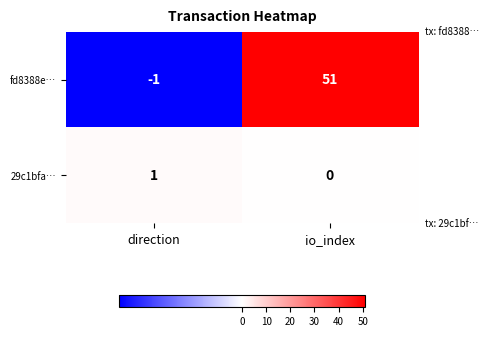

What is the difference between the fd8388e… values at io_index and direction?

52